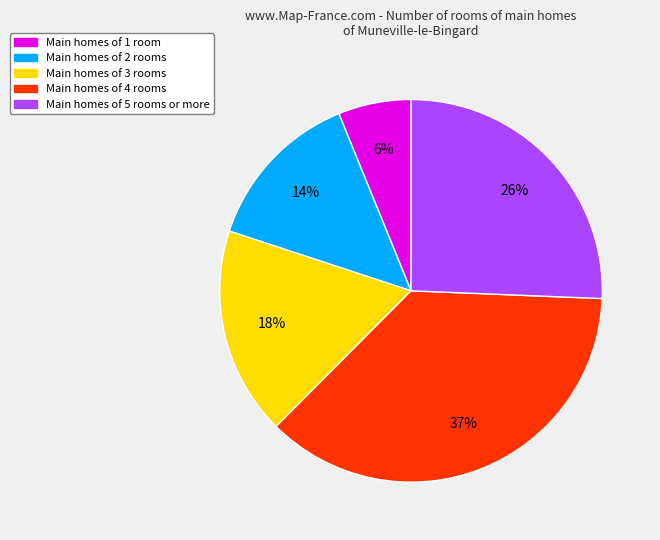

Which slice is the smallest?

Main homes of 1 room